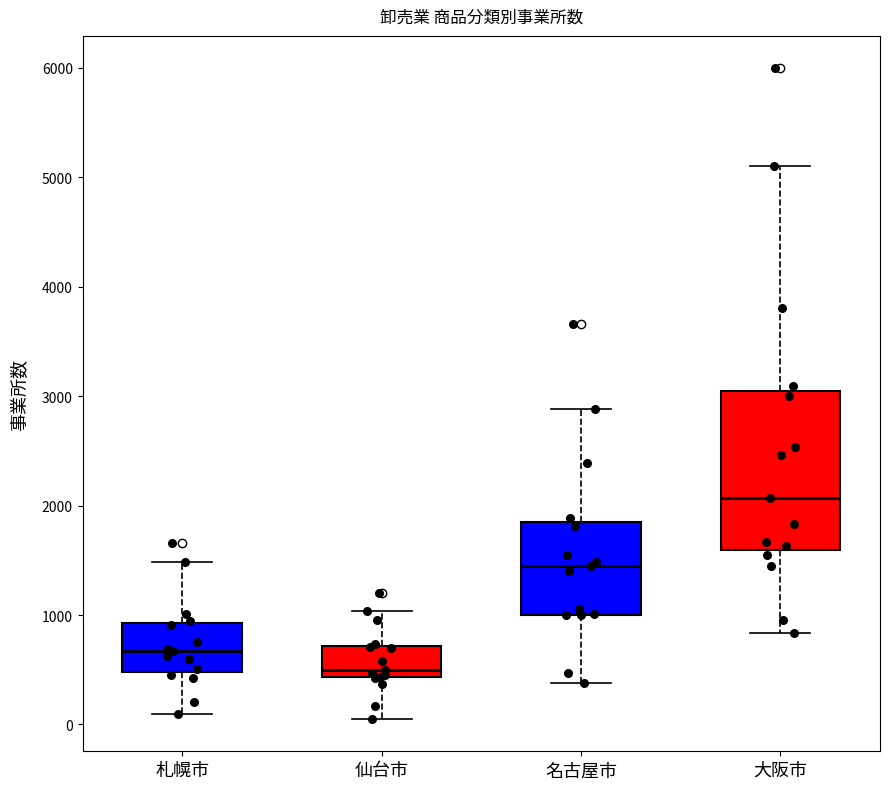

Reading left to right, transcribe this box plot: for each box, give where its median line is, the range the box spans, and where its two whiskers end, as read against the y-axis. The values are not printed on the chart, so give them approximately, as read against the axis.

札幌市: median 700, box 500 to 900, whiskers 100 to 1500
仙台市: median 500, box 400 to 700, whiskers 100 to 1000
名古屋市: median 1400, box 1000 to 1800, whiskers 400 to 2900
大阪市: median 2100, box 1600 to 3000, whiskers 800 to 5100